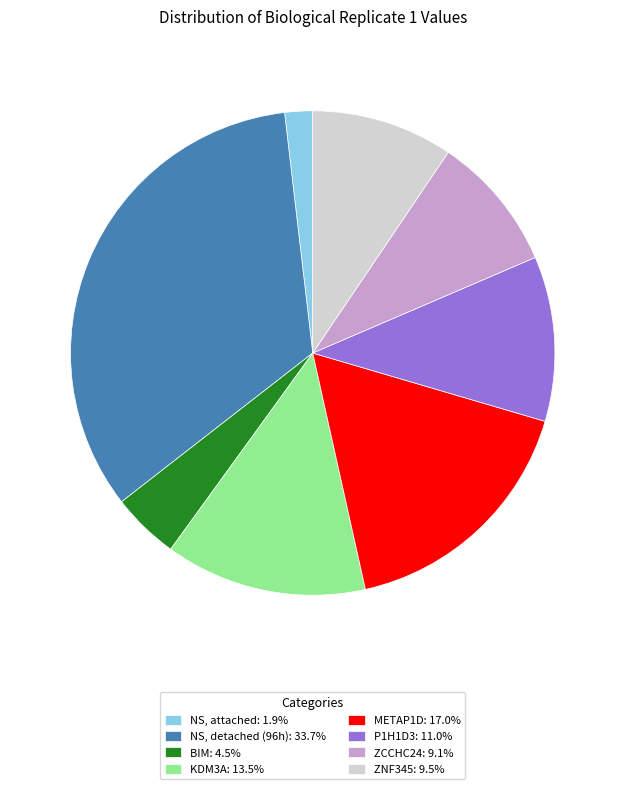

Combined, do NS, detached (96h): 33.7% and NS, attached: 1.9% account for over 50%?

No